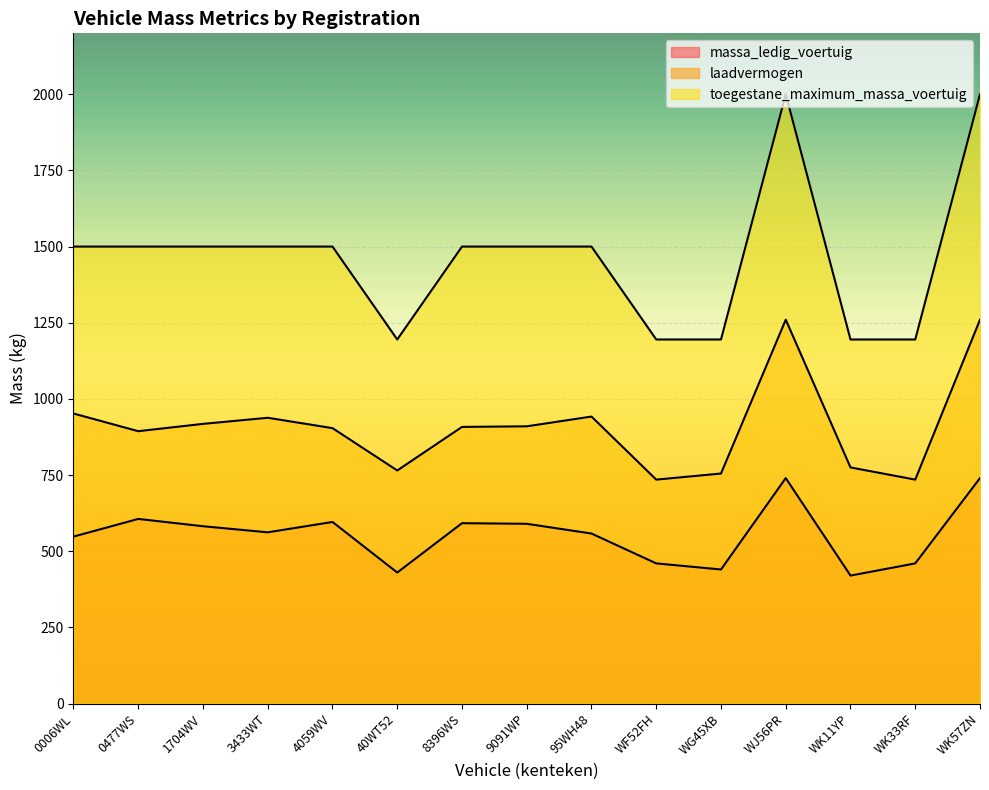

At 0006WL, list the series in order from largest to smallest.

toegestane_maximum_massa_voertuig, laadvermogen, massa_ledig_voertuig